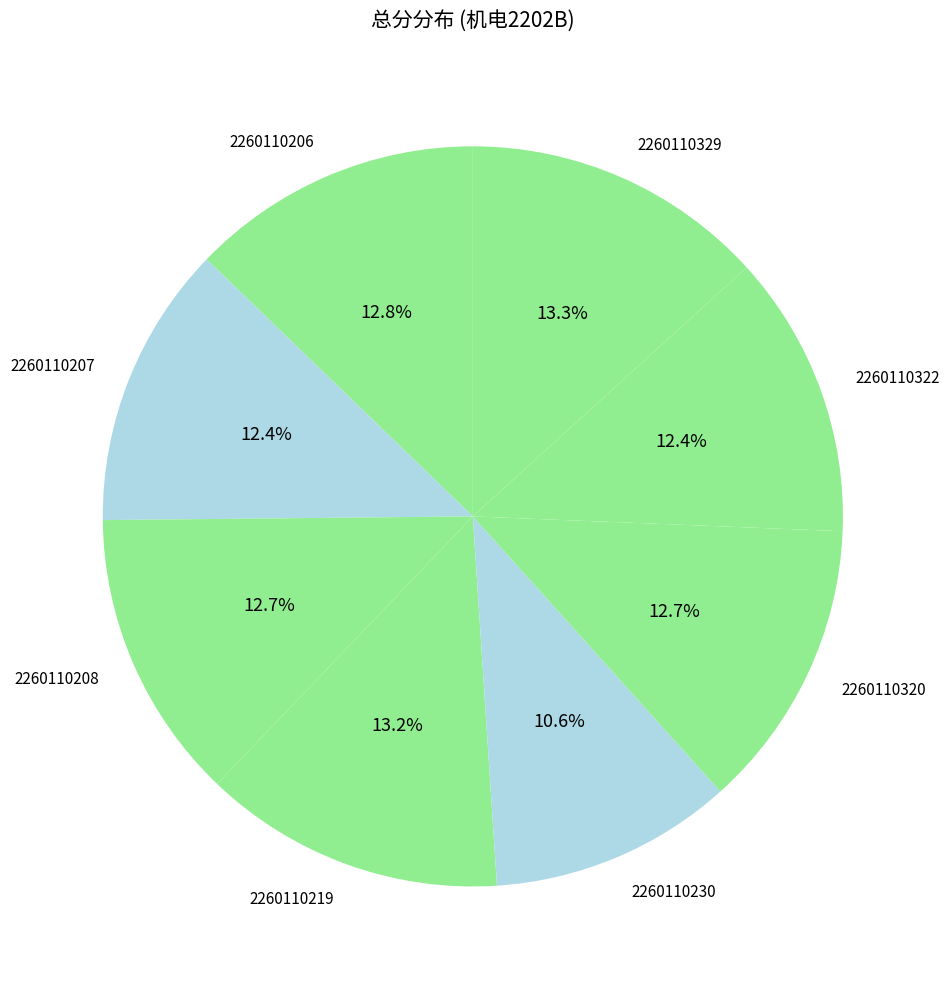

To the nearest percent, what portion does 2260110329 represent?

13%